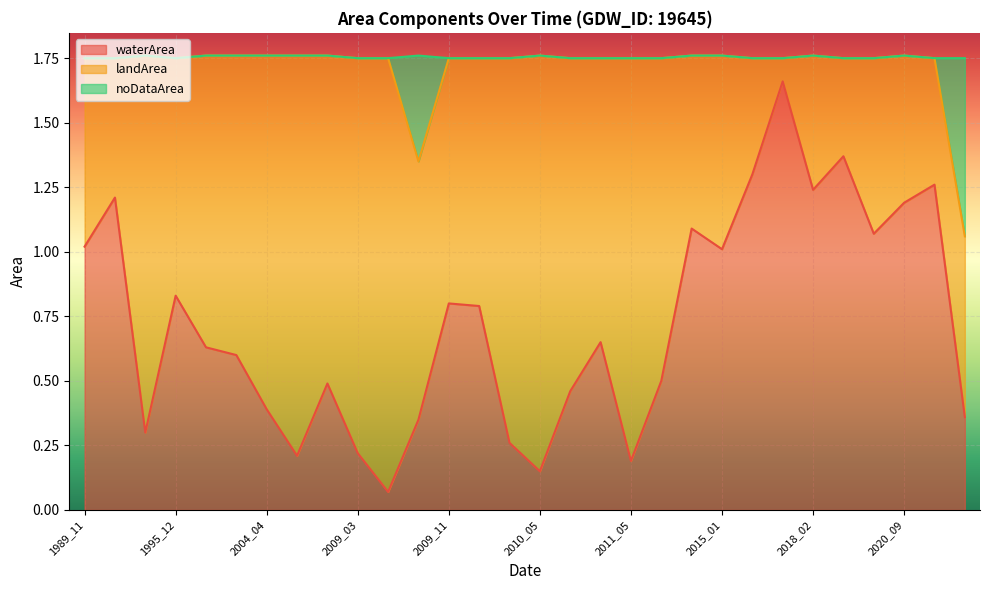

What is the sum of all waterArea values?

21.7